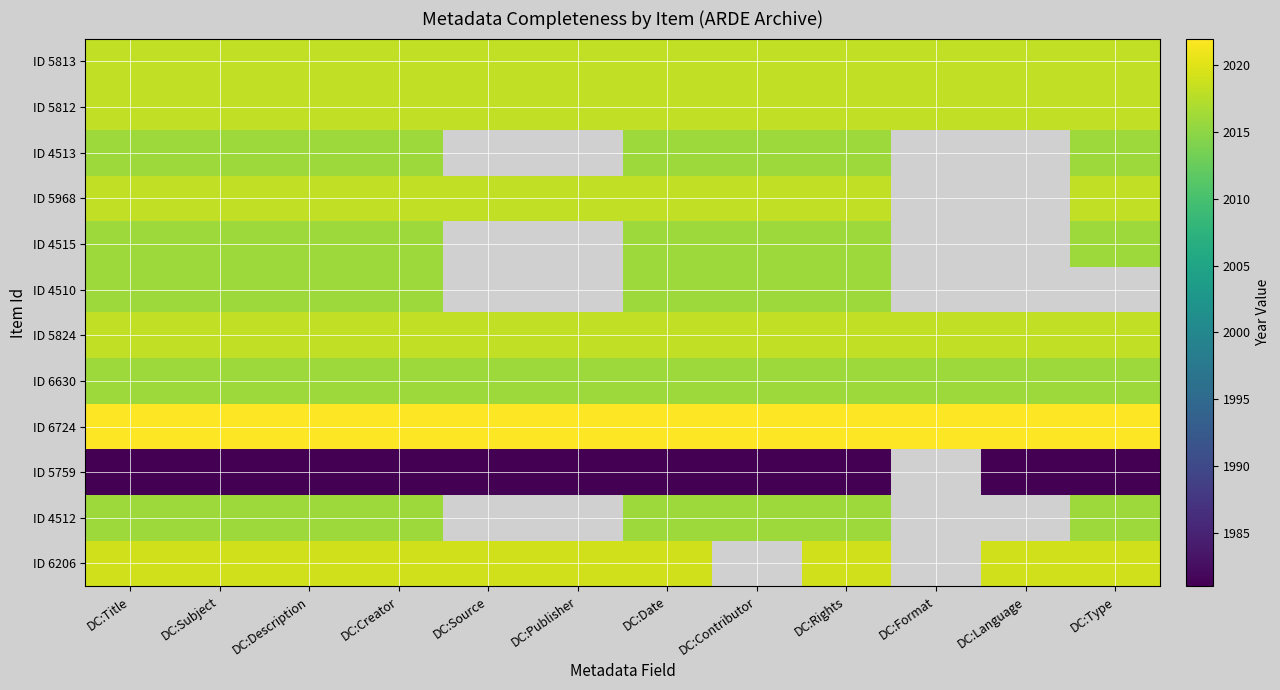

The ID 5968 series shows 1093.9 at DC:Description. True or false?

False